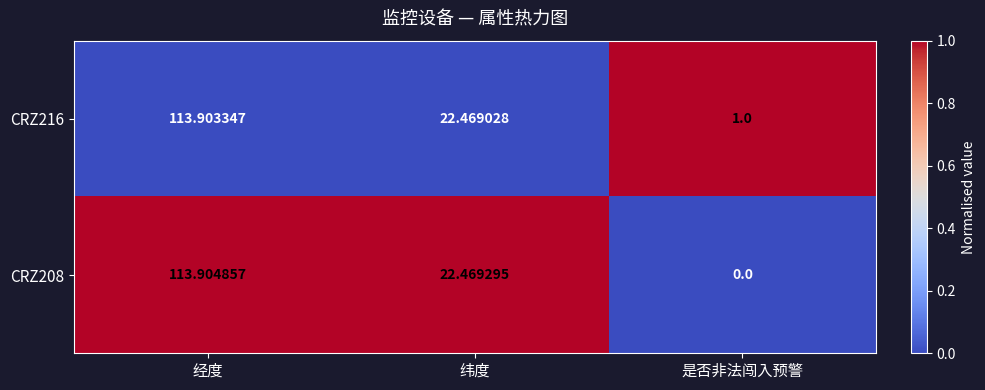

List the labels in order of CRZ216 value, smallest first.

是否非法闯入预警, 纬度, 经度